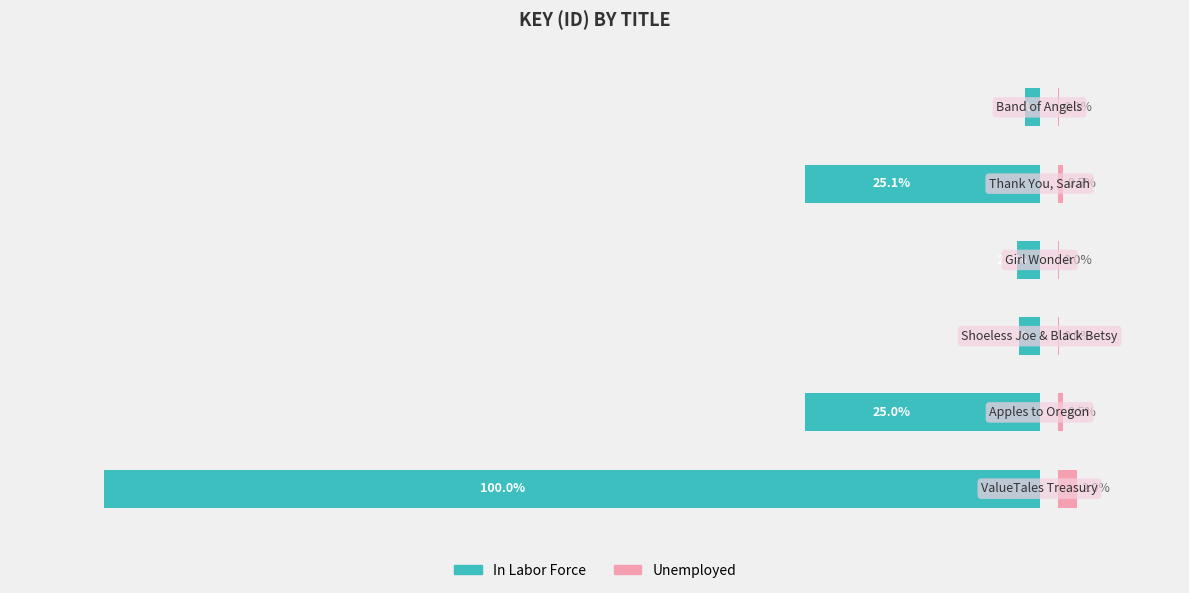

The value of Unemployed at 4 is 0.3. True or false?

False